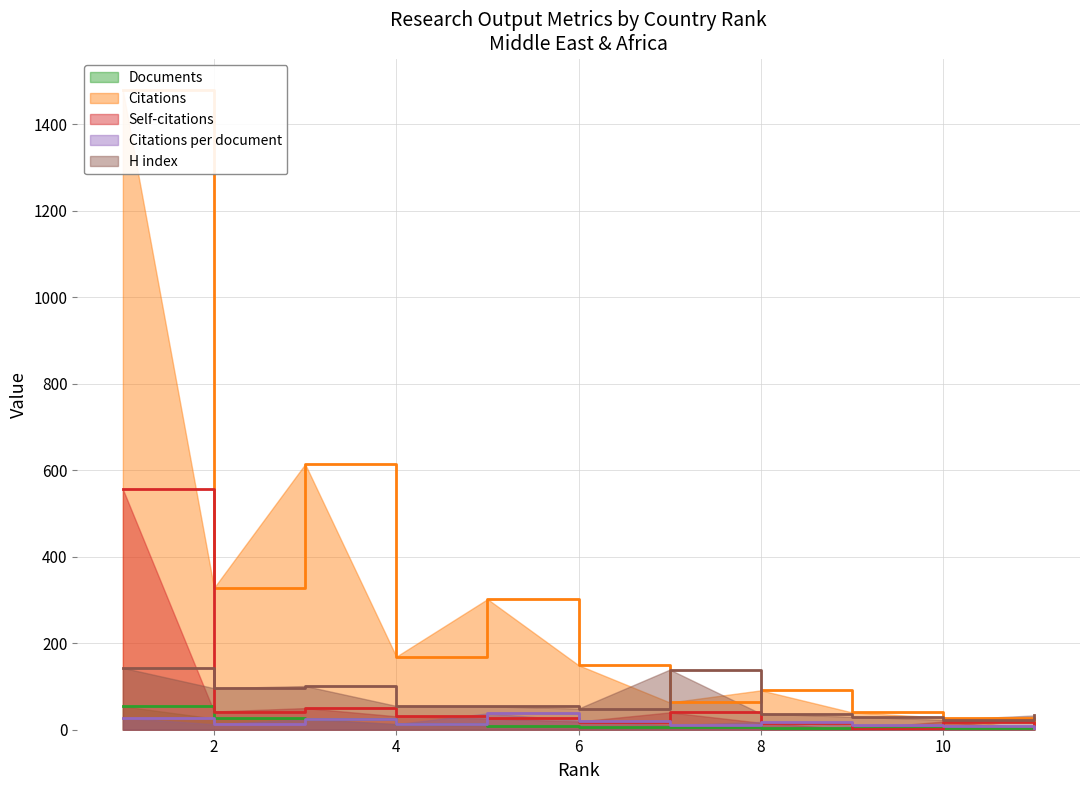

What is the maximum value for Self-citations?

556.0